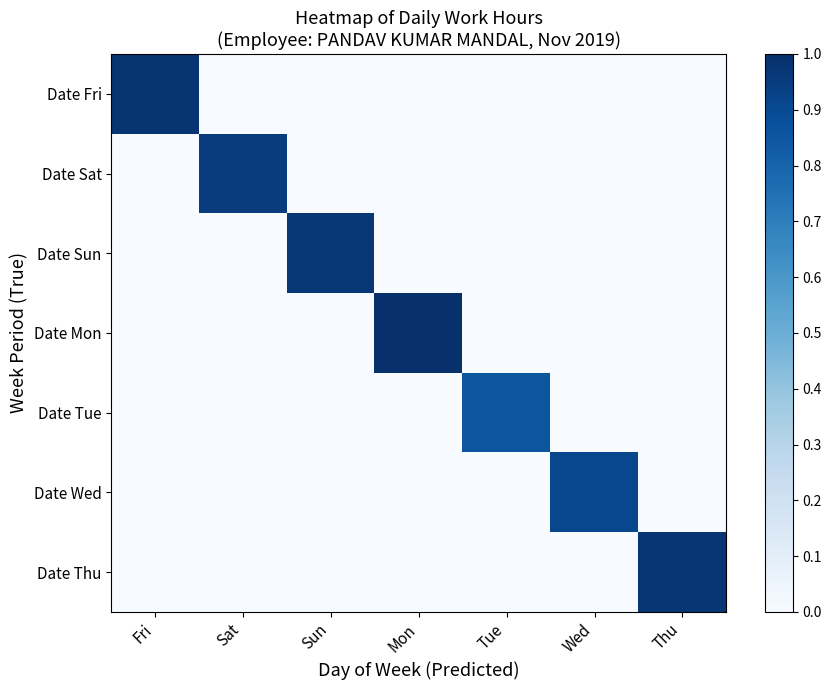

Which series changed the most between Fri and Tue?

Date Fri